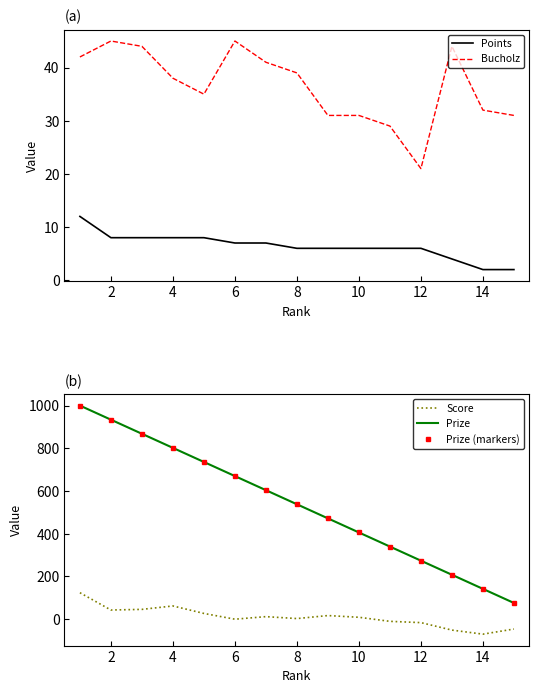

Is this an area chart (filled region under the line)?

No